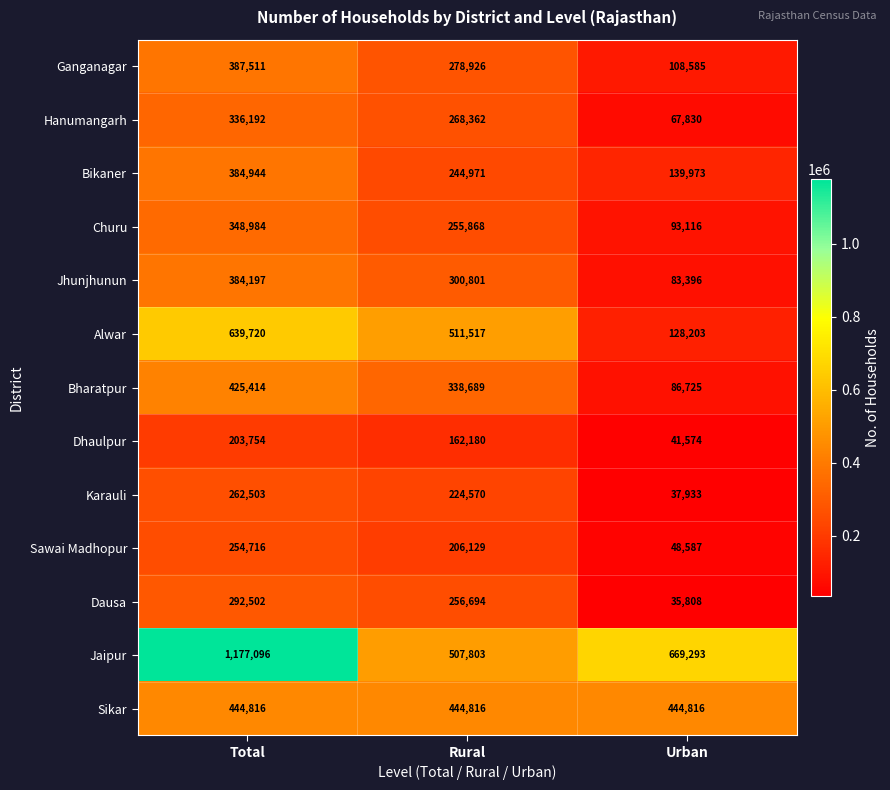

The value of Sawai Madhopur at Urban is 48587. True or false?

True